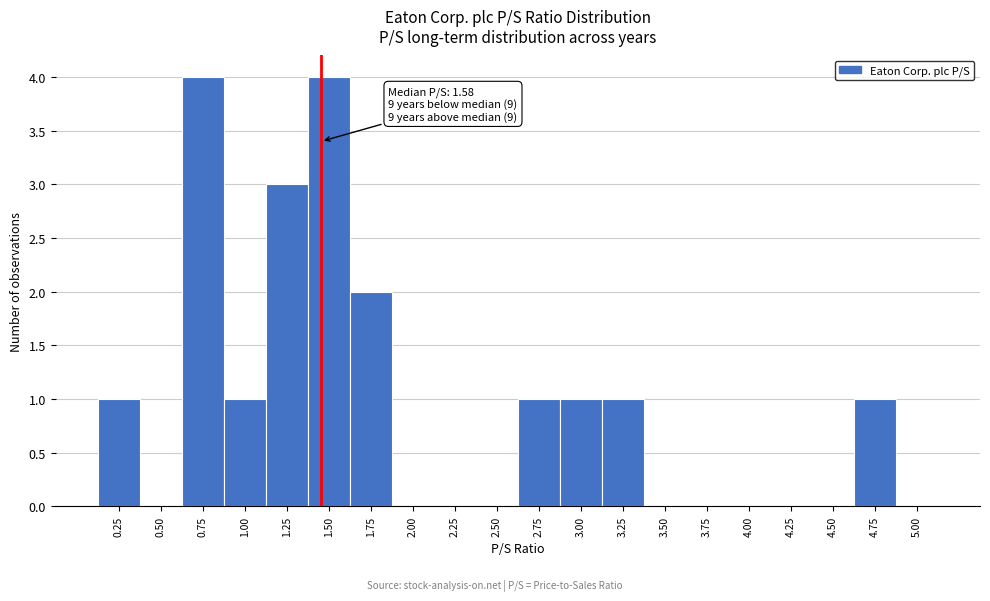

Reading right to left, list all the values displayed in this chart.

5.00=0	4.75=1	4.50=0	4.25=0	4.00=0	3.75=0	3.50=0	3.25=1	3.00=1	2.75=1	2.50=0	2.25=0	2.00=0	1.75=2	1.50=4	1.25=3	1.00=1	0.75=4	0.50=0	0.25=1